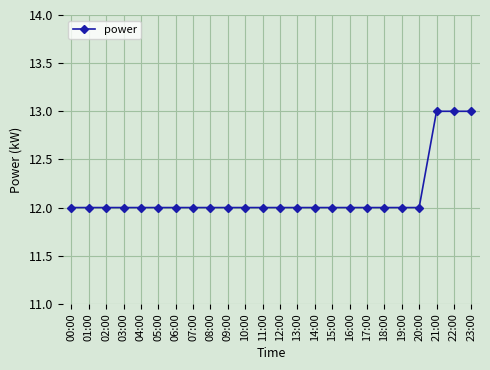

What is the label of the 14th point from the left?

13:00